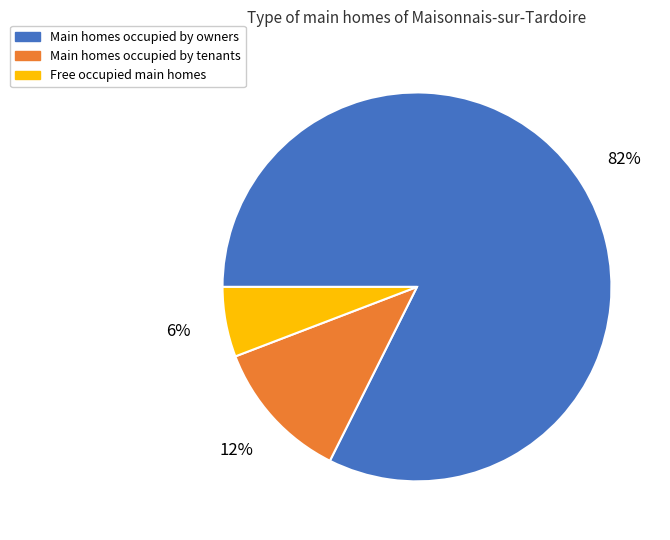

To the nearest percent, what is the average slice percentage?

33%